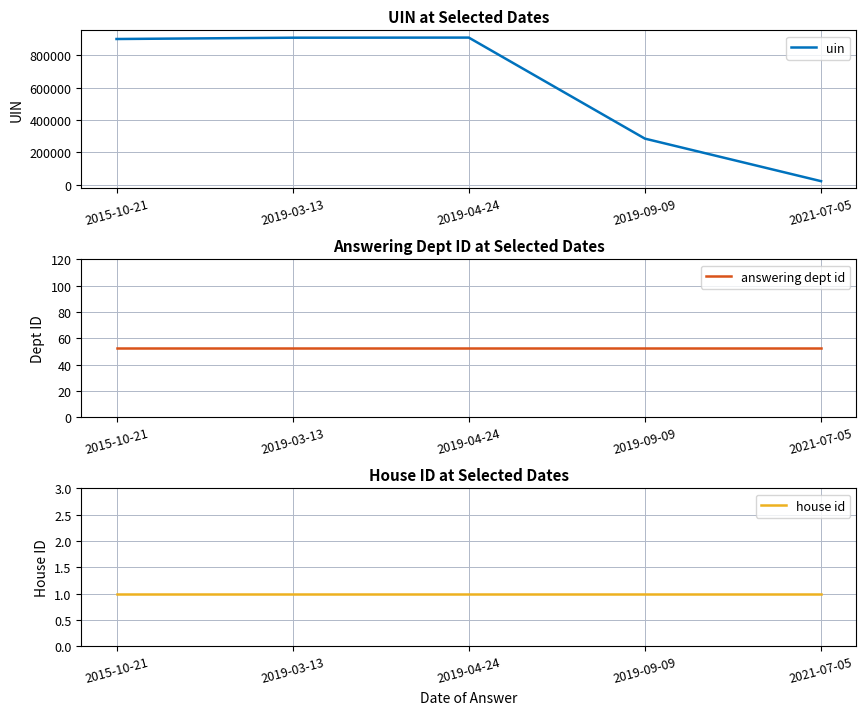

List the labels in order of answering dept id value, largest first.

2015-10-21, 2019-03-13, 2019-04-24, 2019-09-09, 2021-07-05